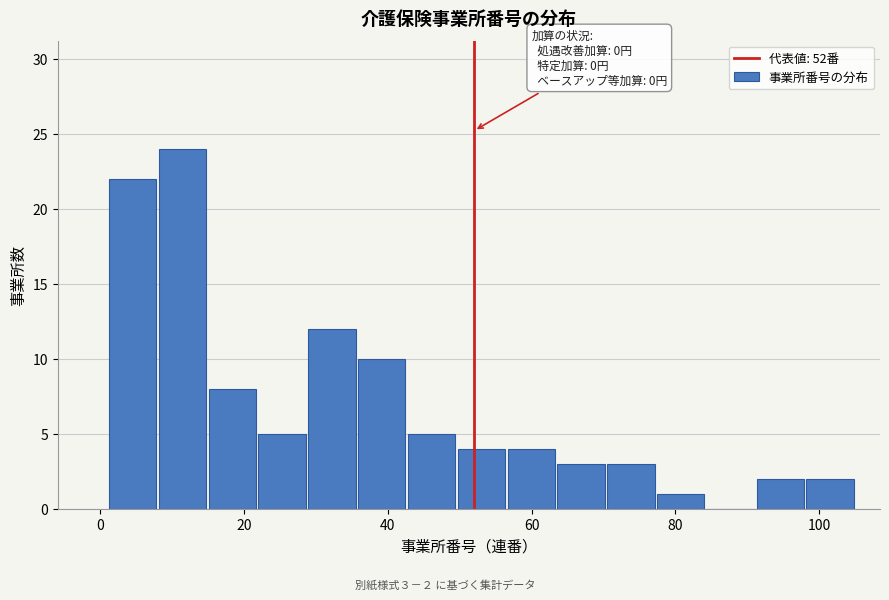

Read against the x-axis, roughly where is the centre of the tallest bar?

12